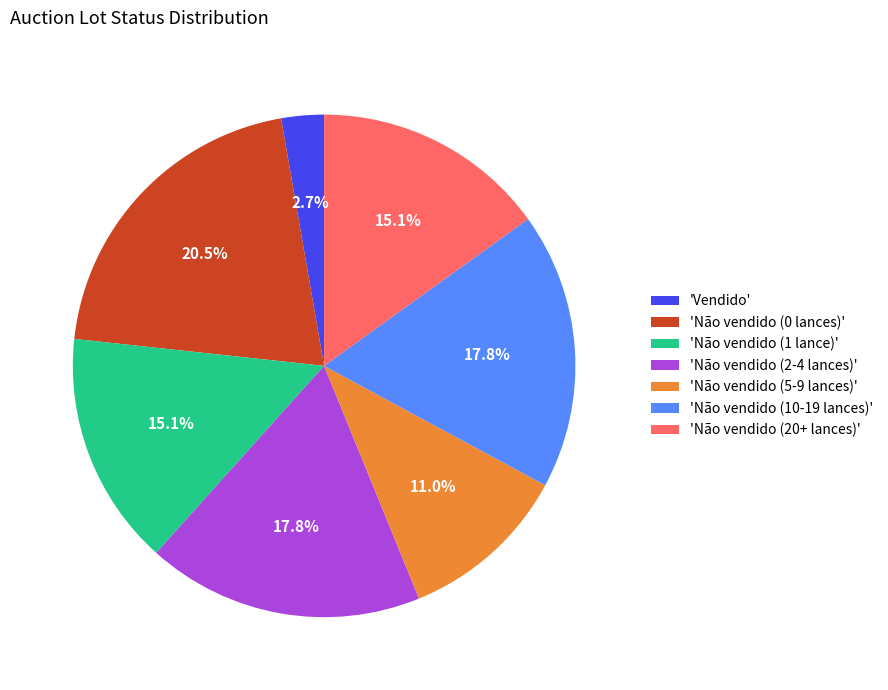

To the nearest percent, what is the average slice percentage?

14%